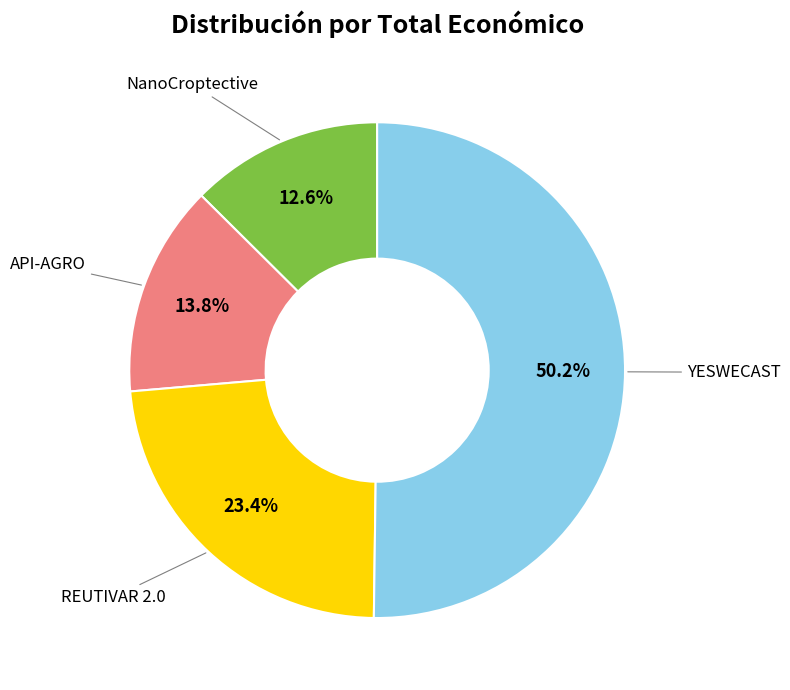

Which category has the smallest portion of the pie?

NanoCroptective